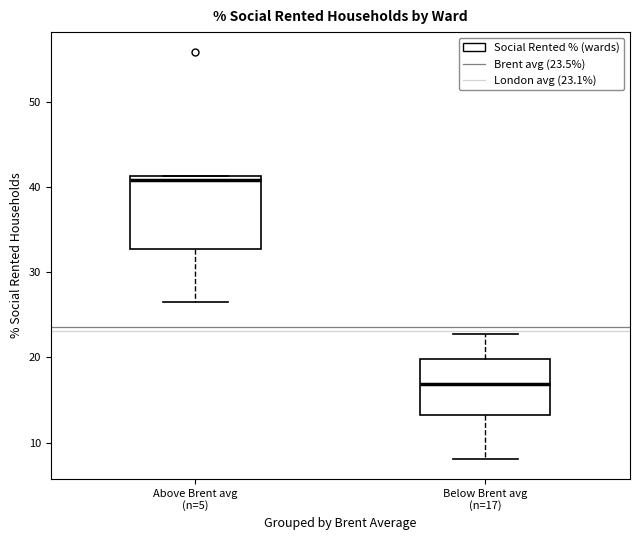

Which box is the tallest, from its lower edge to its upper edge?

Above Brent avg (n=5)